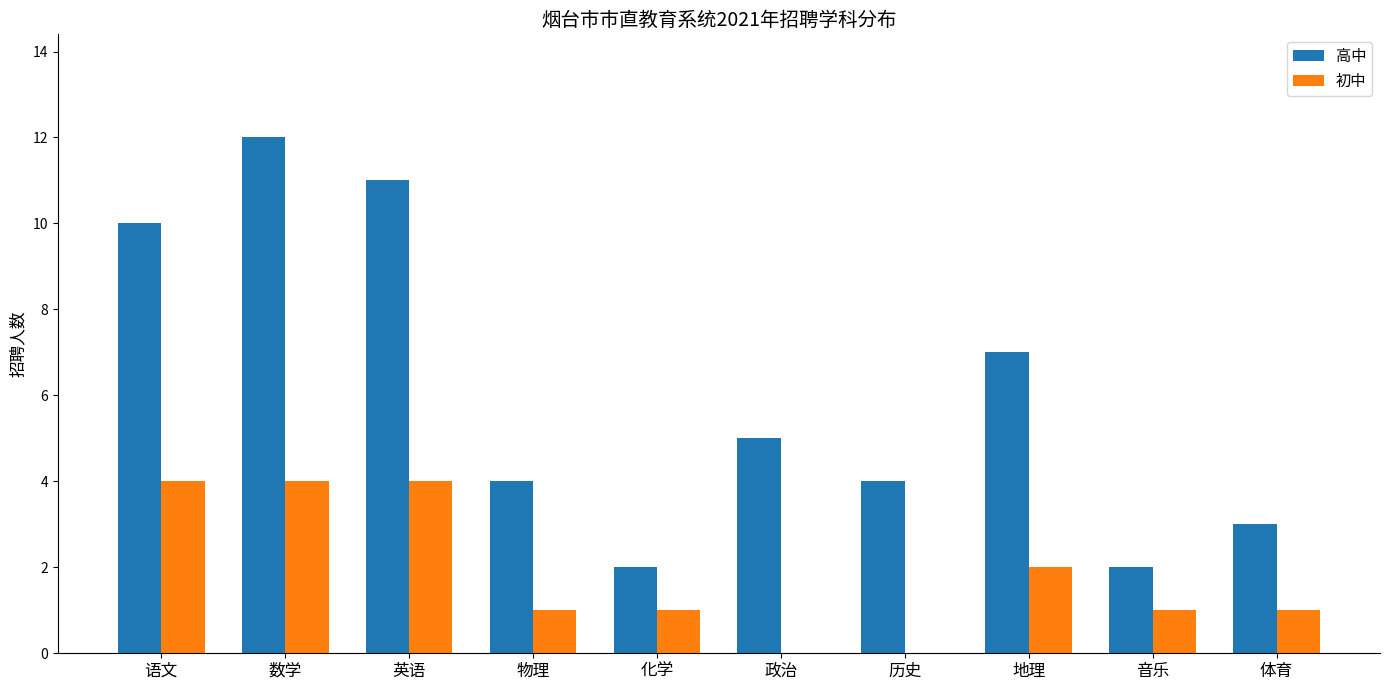

Where does the 高中 series first go above 5?

语文